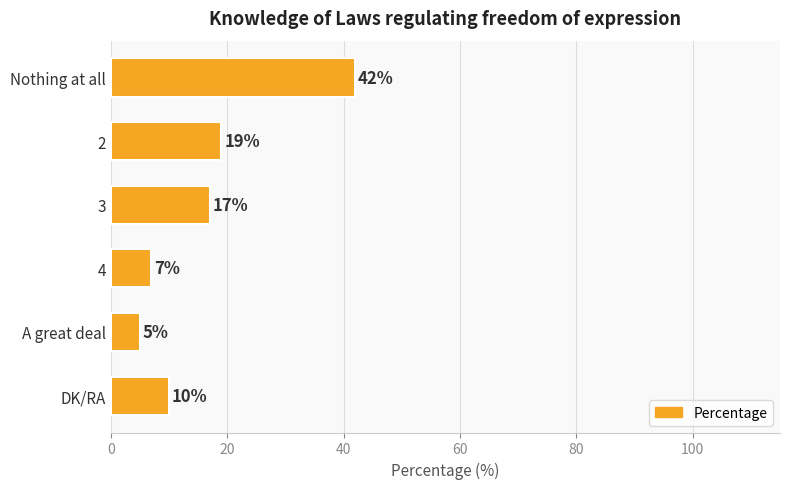

True or false: the data shows 17 at 3.

True